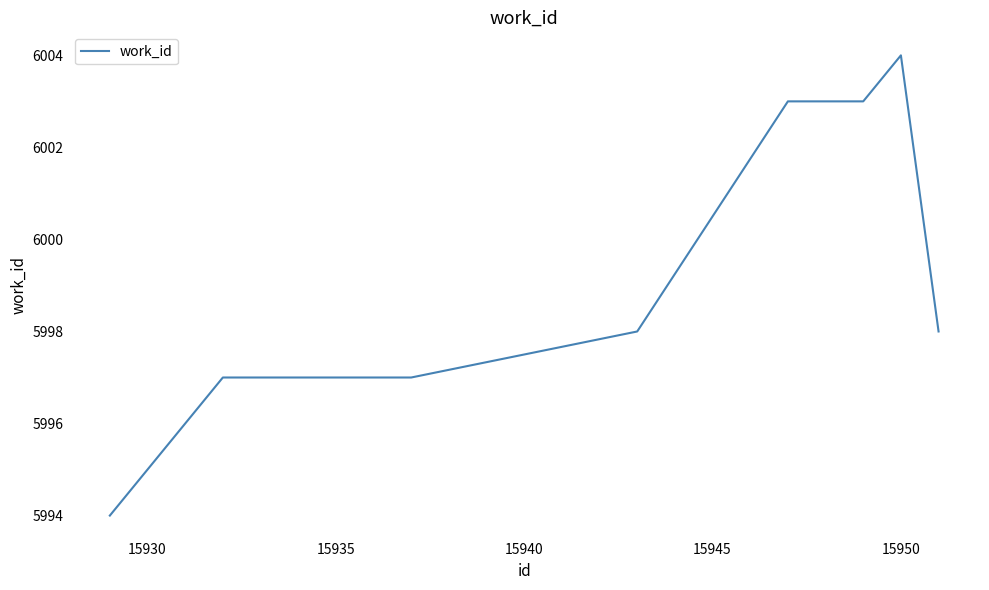

Reading left to right, list all the values displayed in this chart.

5994	5995	5997	5997	5998	6003	6003	6003	6004	5998